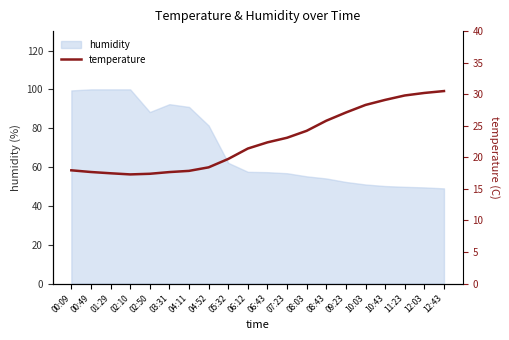

What is the change in value from 04:11 to 12:03?

+12.3